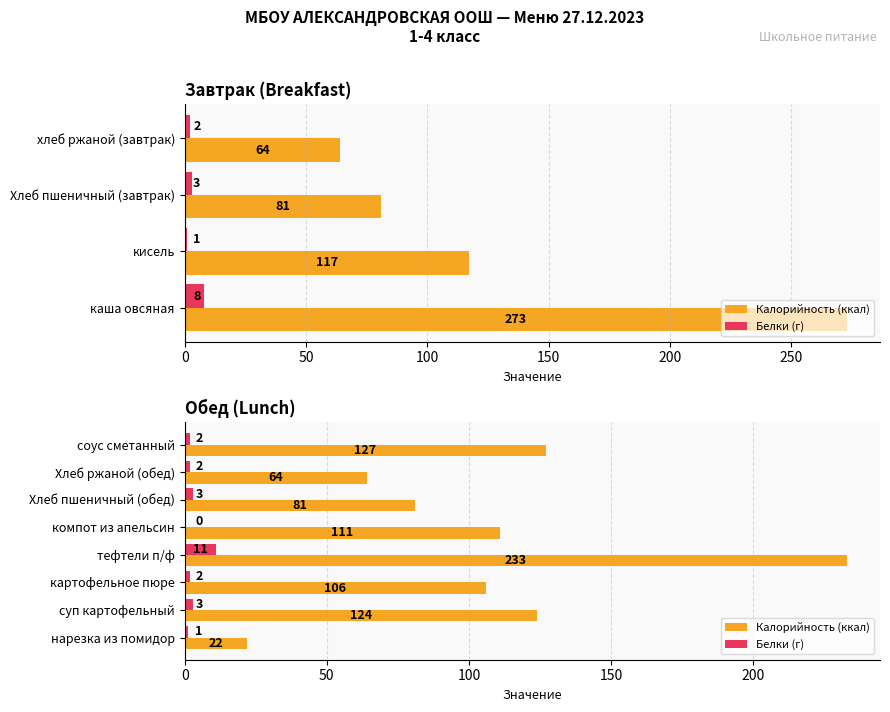

How many data points in Калорийность (ккал) are less than 111?

4